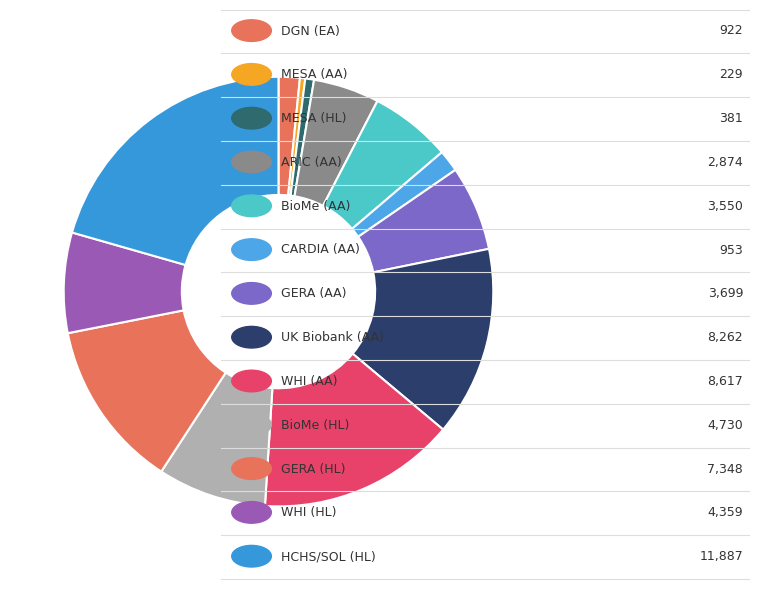

How many segments does this pie chart have?

13